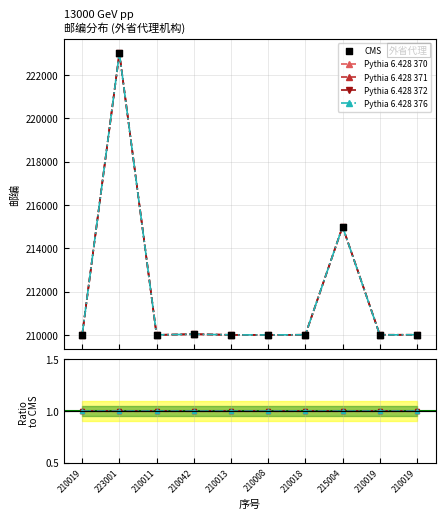

Which series reaches the minimum Y coordinate?

Pythia 6.428 376